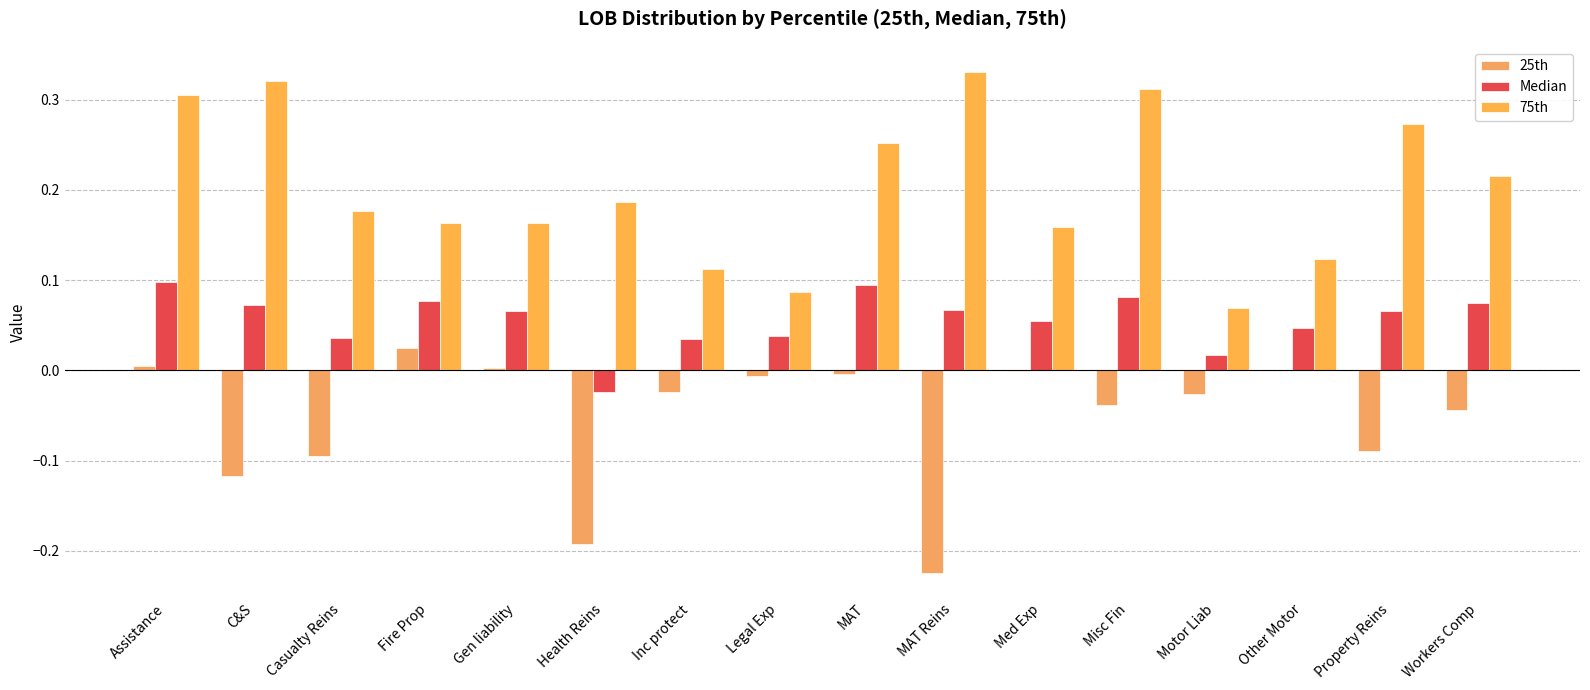

Reading left to right, transcribe all the data shown in this chart.

25th: Assistance=0.0	C&S=-0.1	Casualty Reins=-0.1	Fire Prop=0.0	Gen liability=0.0	Health Reins=-0.2	Inc protect=-0.0	Legal Exp=-0.0	MAT=-0.0	MAT Reins=-0.2	Med Exp=-0.0	Misc Fin=-0.0	Motor Liab=-0.0	Other Motor=0.0	Property Reins=-0.1	Workers Comp=-0.0
Median: Assistance=0.1	C&S=0.1	Casualty Reins=0.0	Fire Prop=0.1	Gen liability=0.1	Health Reins=-0.0	Inc protect=0.0	Legal Exp=0.0	MAT=0.1	MAT Reins=0.1	Med Exp=0.1	Misc Fin=0.1	Motor Liab=0.0	Other Motor=0.0	Property Reins=0.1	Workers Comp=0.1
75th: Assistance=0.3	C&S=0.3	Casualty Reins=0.2	Fire Prop=0.2	Gen liability=0.2	Health Reins=0.2	Inc protect=0.1	Legal Exp=0.1	MAT=0.3	MAT Reins=0.3	Med Exp=0.2	Misc Fin=0.3	Motor Liab=0.1	Other Motor=0.1	Property Reins=0.3	Workers Comp=0.2